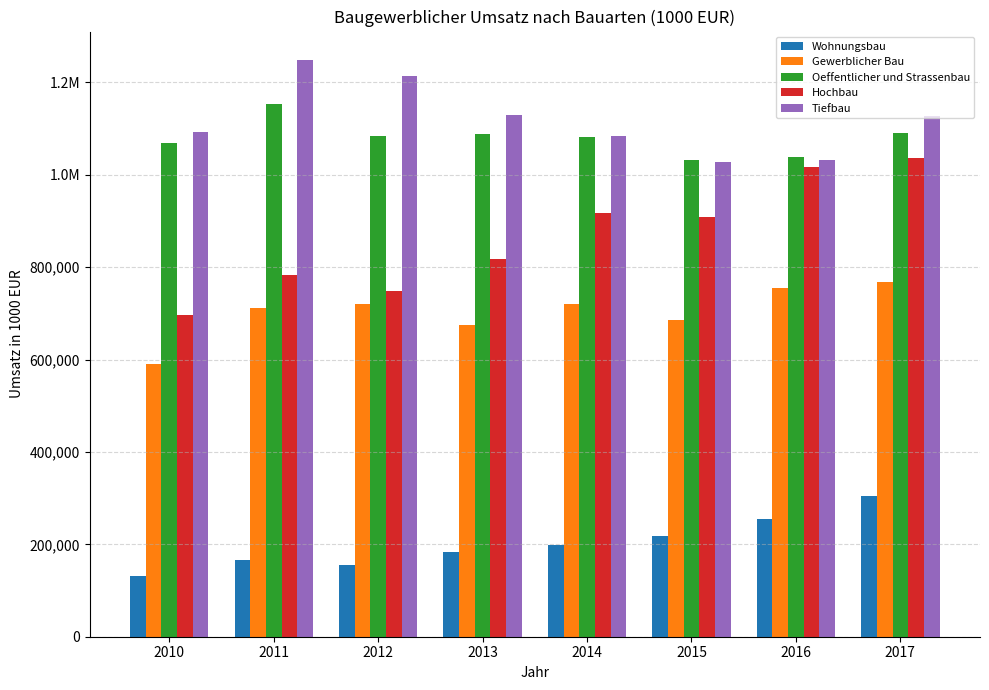

True or false: Wohnungsbau has a value of 200882.2 at 2010.

False